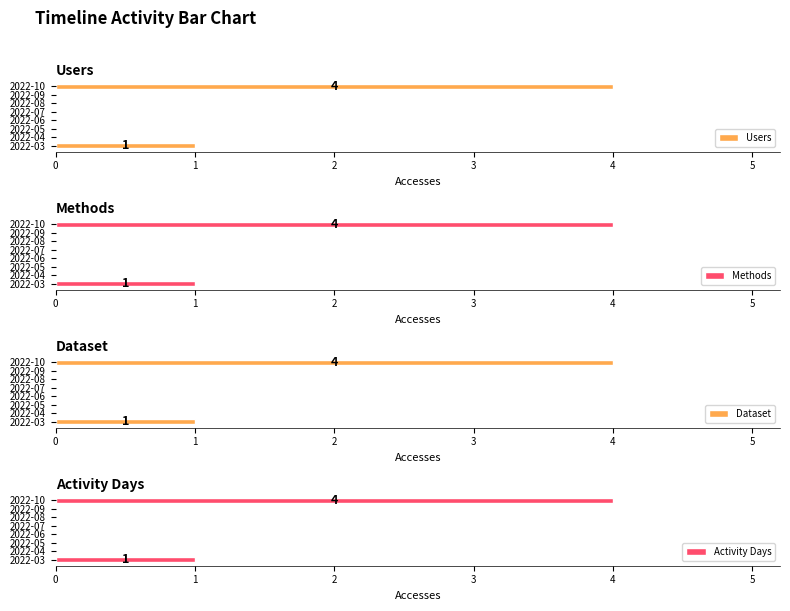

Does the chart contain any negative values?

No